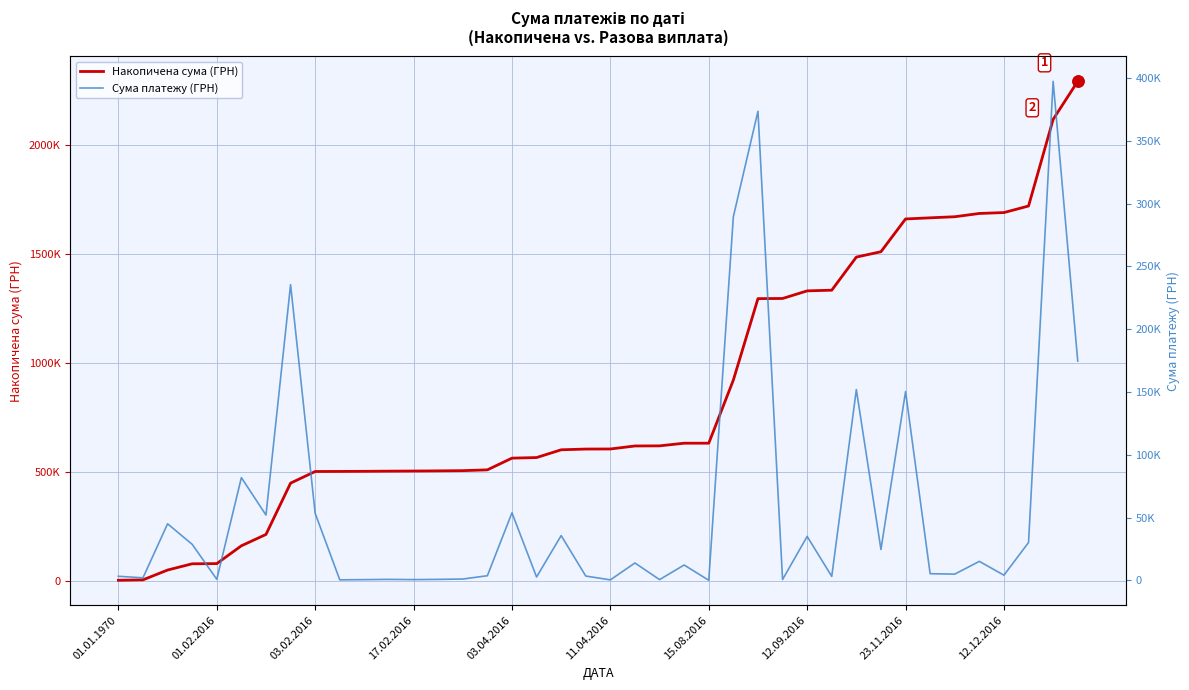

True or false: Накопичена сума (ГРН) and Сума платежу (ГРН) cross at least once.

False